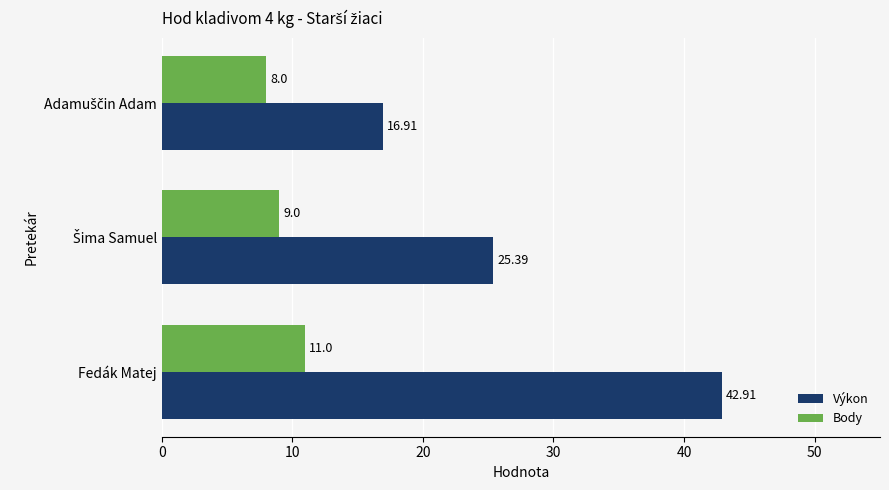

Is the value of Výkon at Fedák Matej greater than the value of Body at Fedák Matej?

Yes